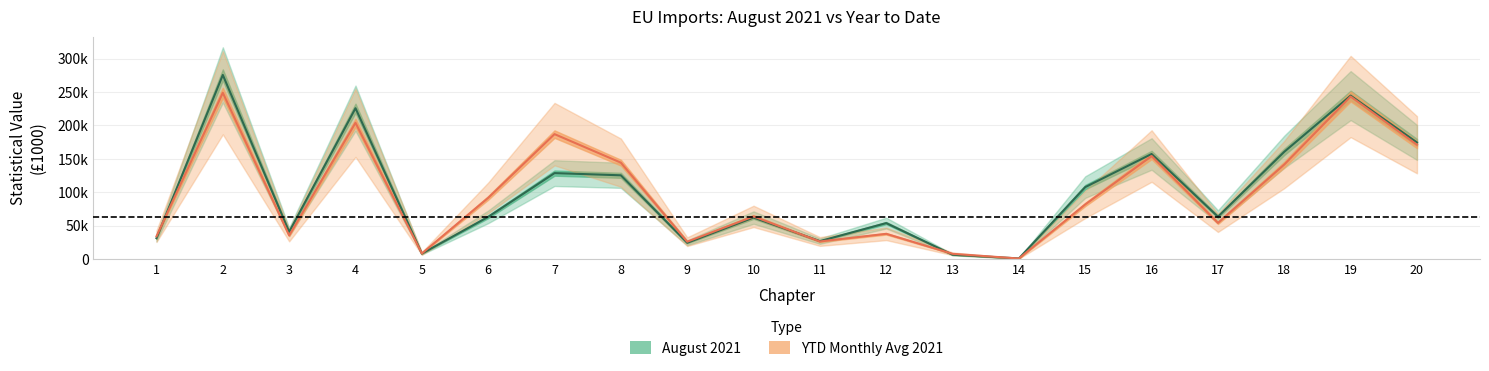

What is the difference between the highest and lowest values at 1?

2822.6